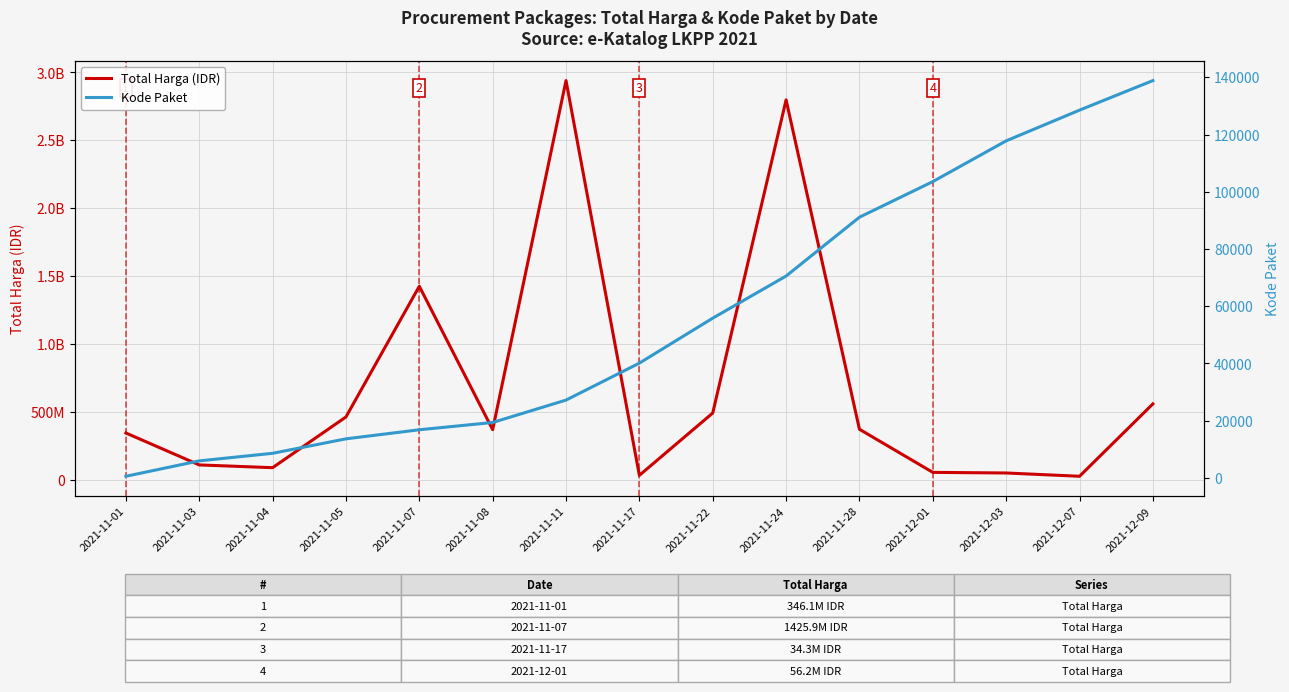

Is this an area chart (filled region under the line)?

No